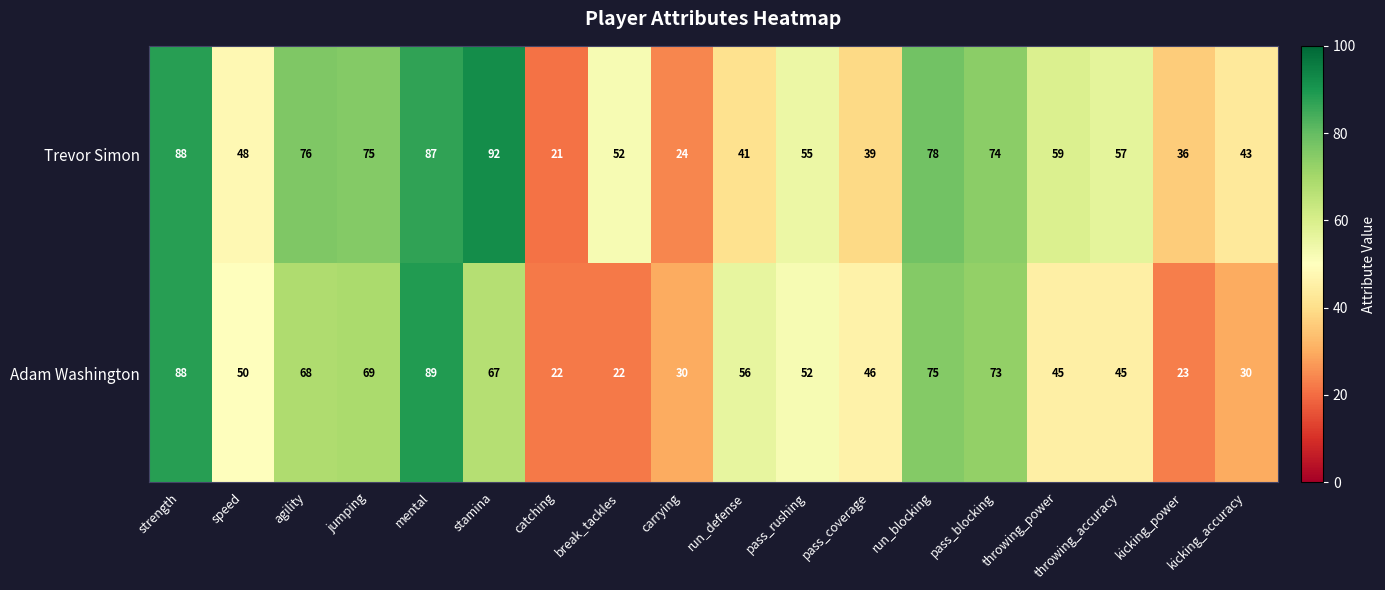

What is the lowest value of the Trevor Simon series?

21